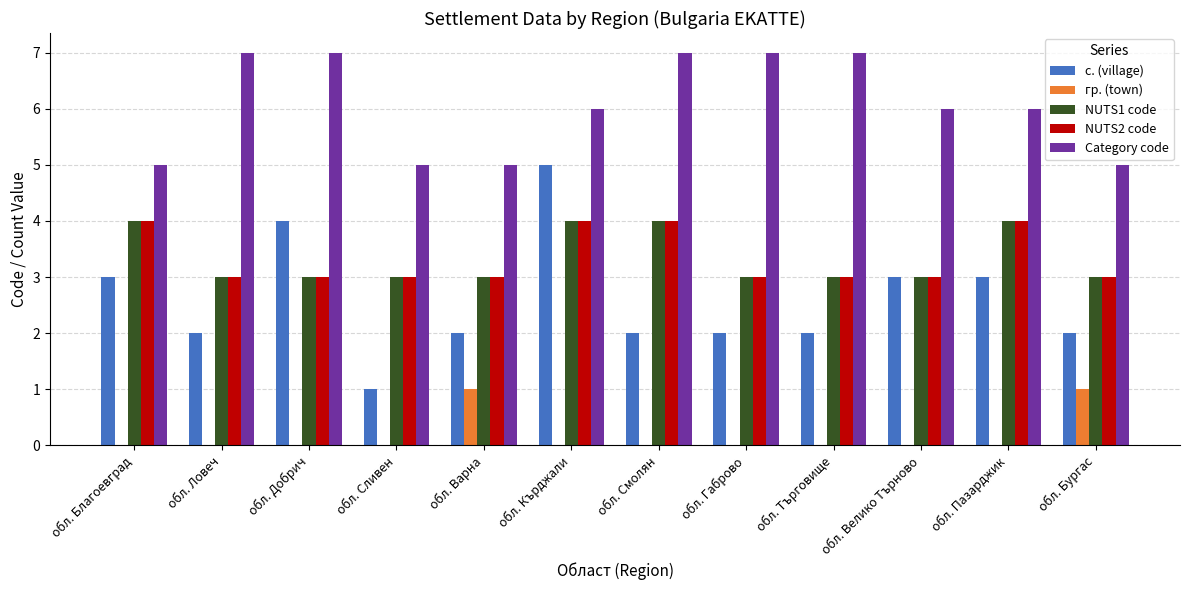

Count the number of categories in the chart.

12